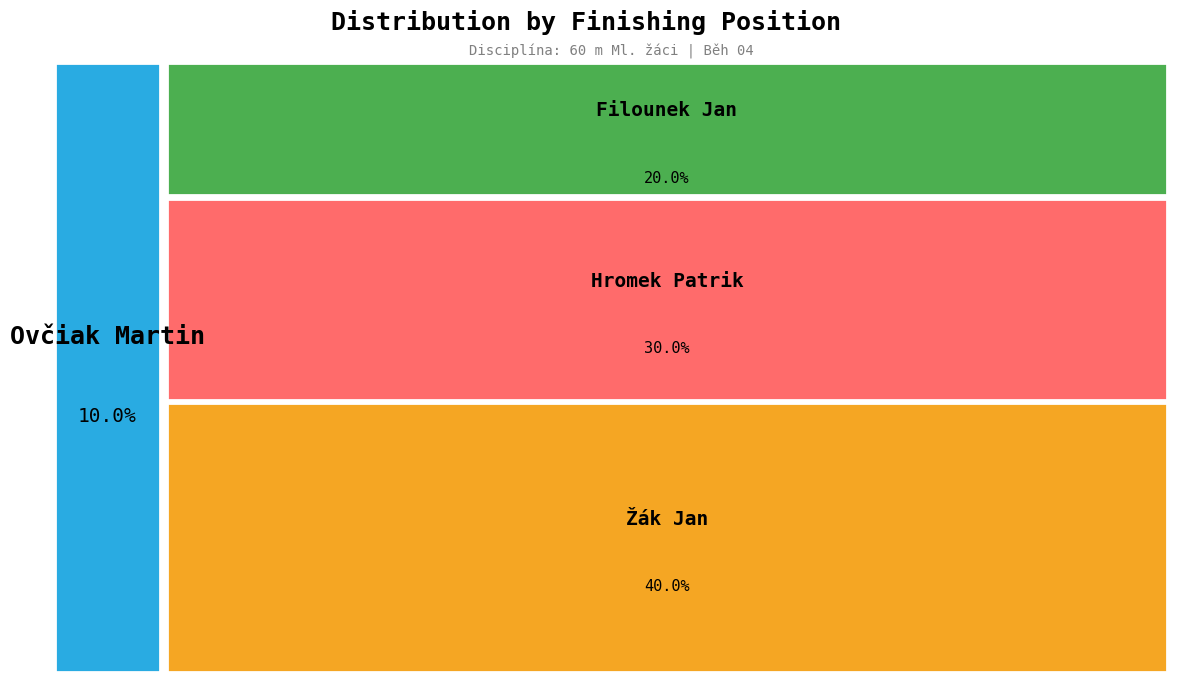

To the nearest percent, what is the difference between the Hromek Patrik and Filounek Jan slice percentages?

10%